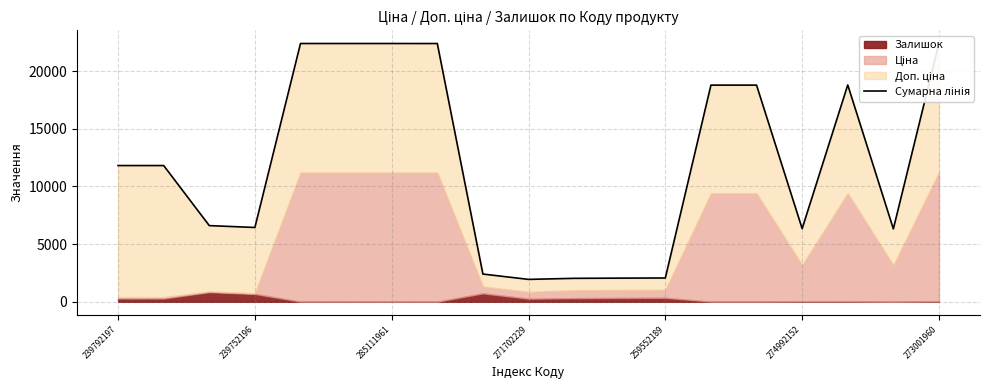

How many lines are shown in the chart?

1